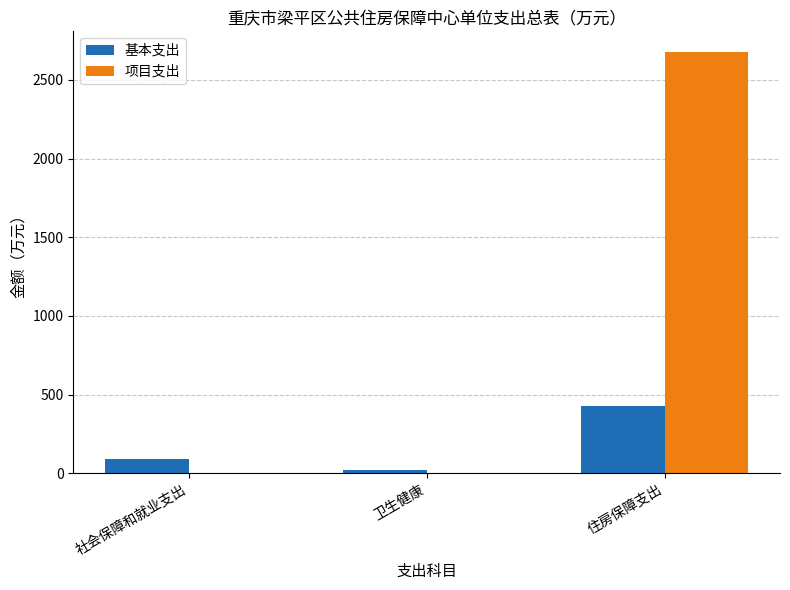

Between 社会保障和就业支出 and 住房保障支出, which series saw the biggest shift?

项目支出